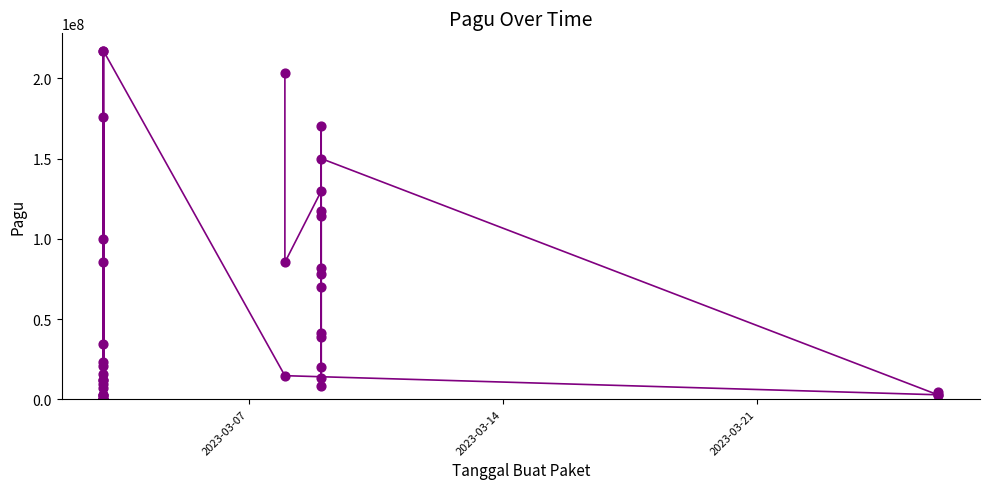

What Y value in the scatter plot is closest to 108830000?

114296000